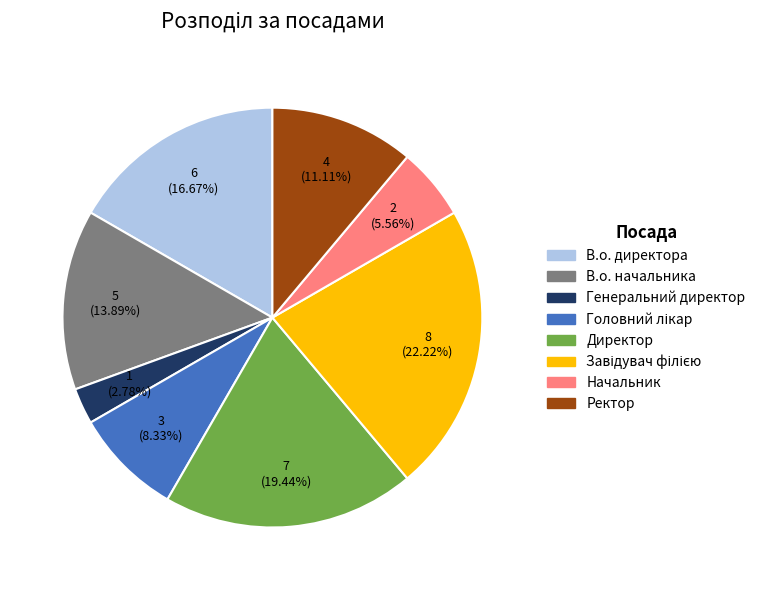

Is there a majority slice in this chart?

No